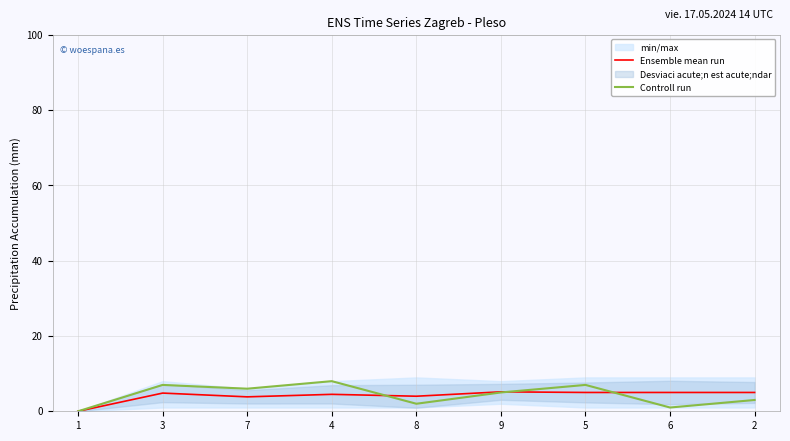

Reading right to left, transcribe all the data shown in this chart.

Ensemble mean run: 5.0	5.0	5.0	5.2	4.0	4.5	3.8	4.8	0.0
Controll run: 3.0	1.0	7.0	5.0	2.0	8.0	6.0	7.0	0.0